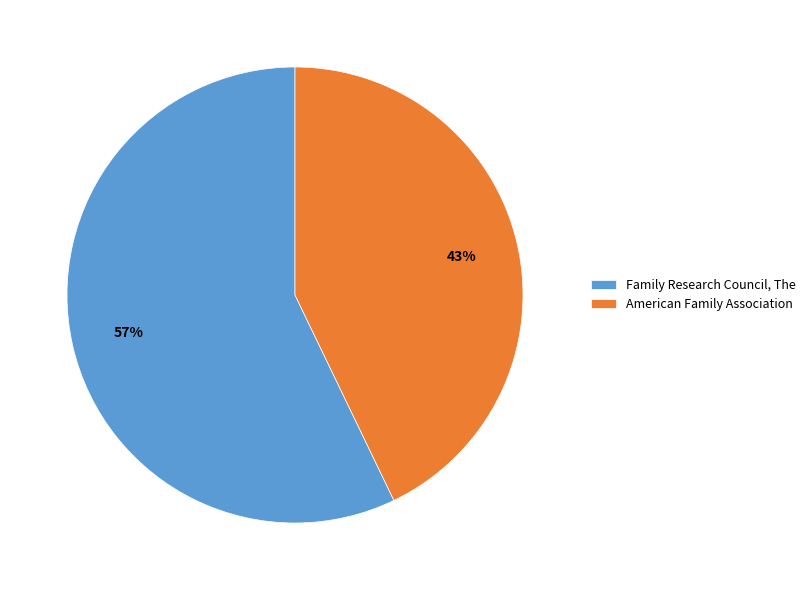

Rank the categories by value from highest to lowest.

Family Research Council, The, American Family Association